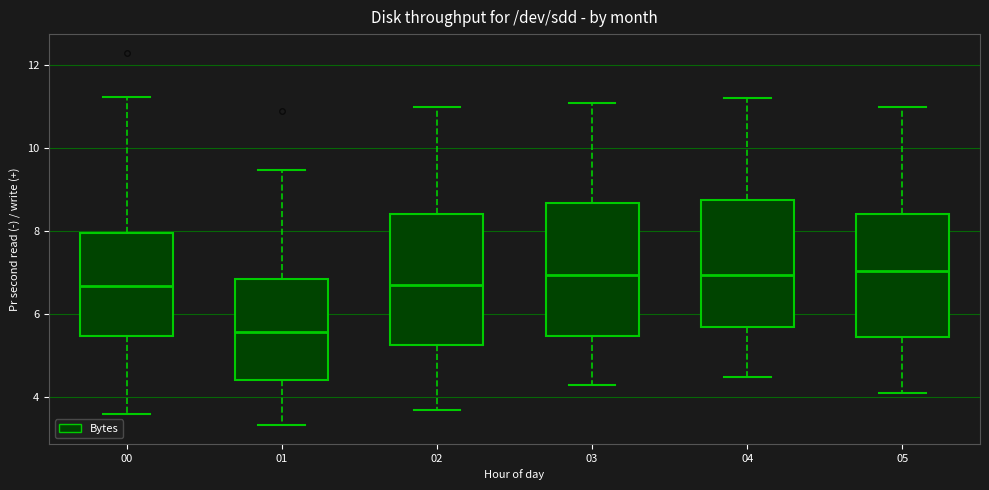

Reading left to right, transcribe this box plot: for each box, give where its median line is, the range the box spans, and where its two whiskers end, as read against the y-axis. The values are not printed on the chart, so give them approximately, as read against the axis.

00: median 6.6, box 5.4 to 8.0, whiskers 3.6 to 11.2
01: median 5.6, box 4.4 to 6.8, whiskers 3.4 to 9.4
02: median 6.8, box 5.2 to 8.4, whiskers 3.8 to 11.0
03: median 7.0, box 5.4 to 8.6, whiskers 4.4 to 11.2
04: median 7.0, box 5.8 to 8.8, whiskers 4.6 to 11.2
05: median 7.0, box 5.4 to 8.4, whiskers 4.2 to 11.0